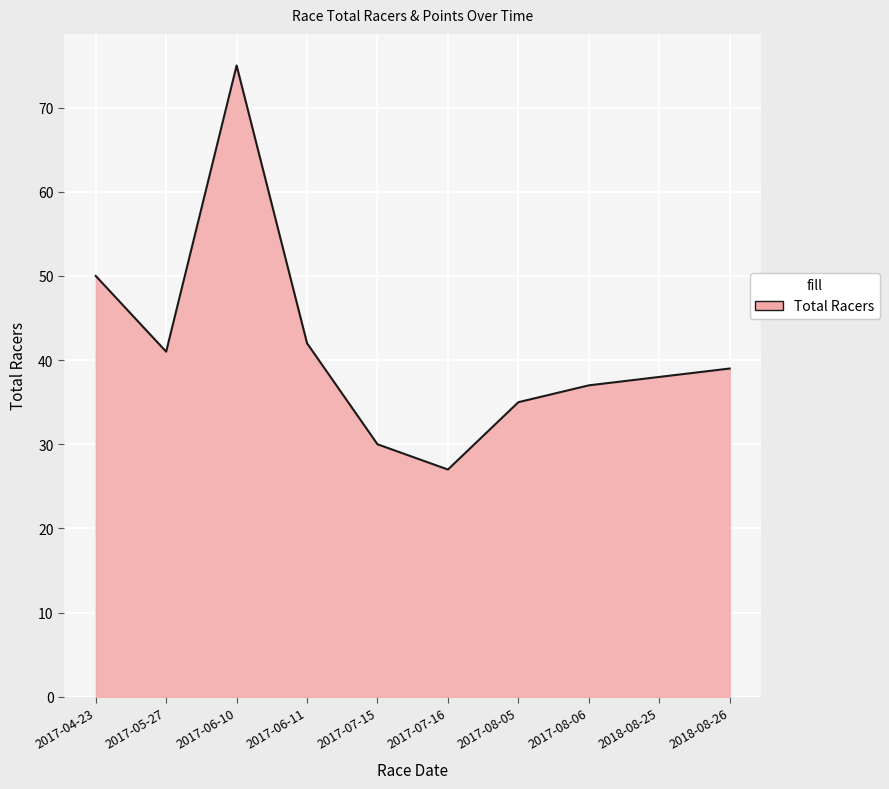

At which category does the data reach its first local valley?

2017-05-27